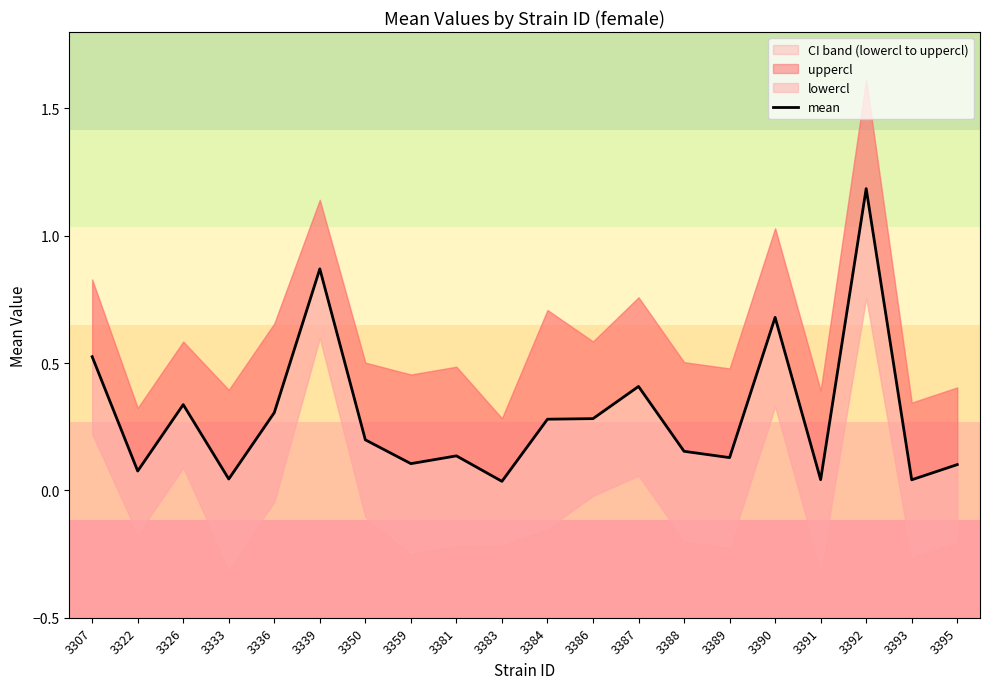

Reading left to right, extract all data points from this chart.

0.5	0.1	0.3	0.0	0.3	0.9	0.2	0.1	0.1	0.0	0.3	0.3	0.4	0.2	0.1	0.7	0.0	1.2	0.0	0.1